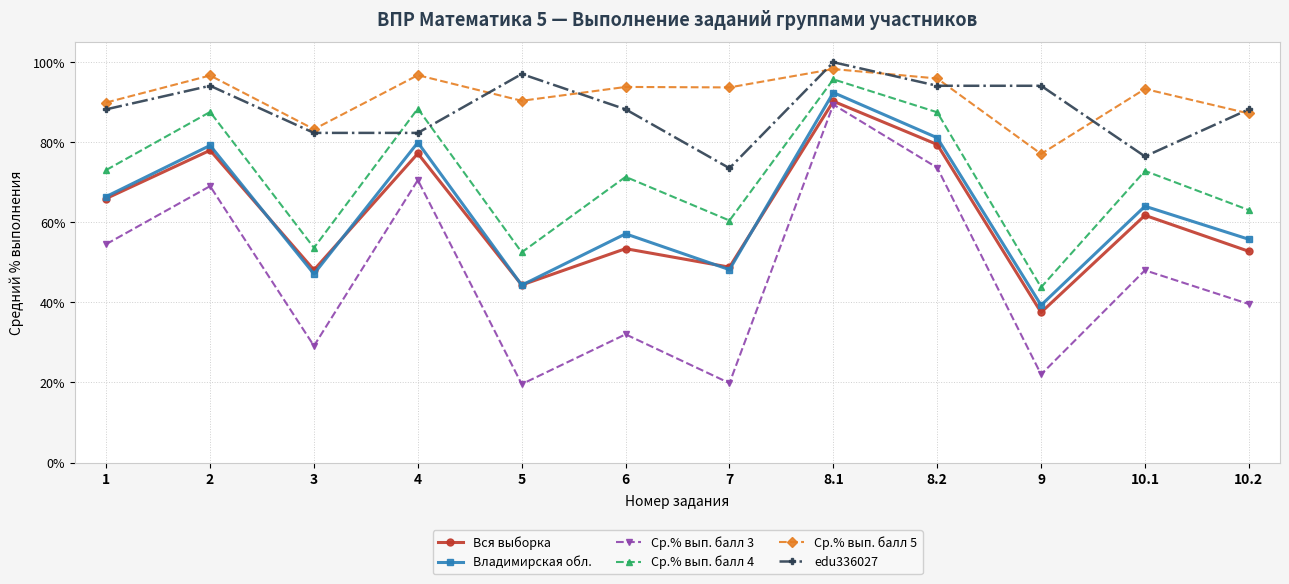

Between which two adjacent categories do Ср.% вып. балл 4 and edu336027 first intersect?

3 and 4